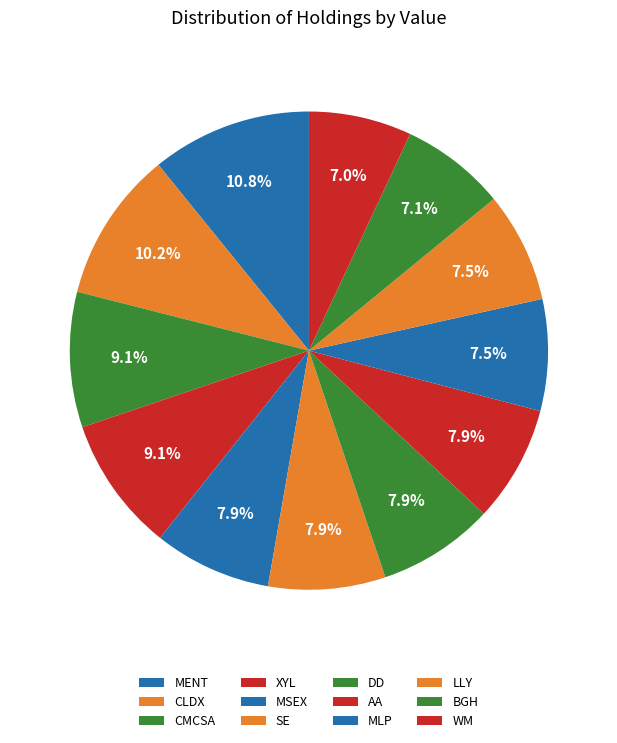

How many slices are in this pie chart?

12